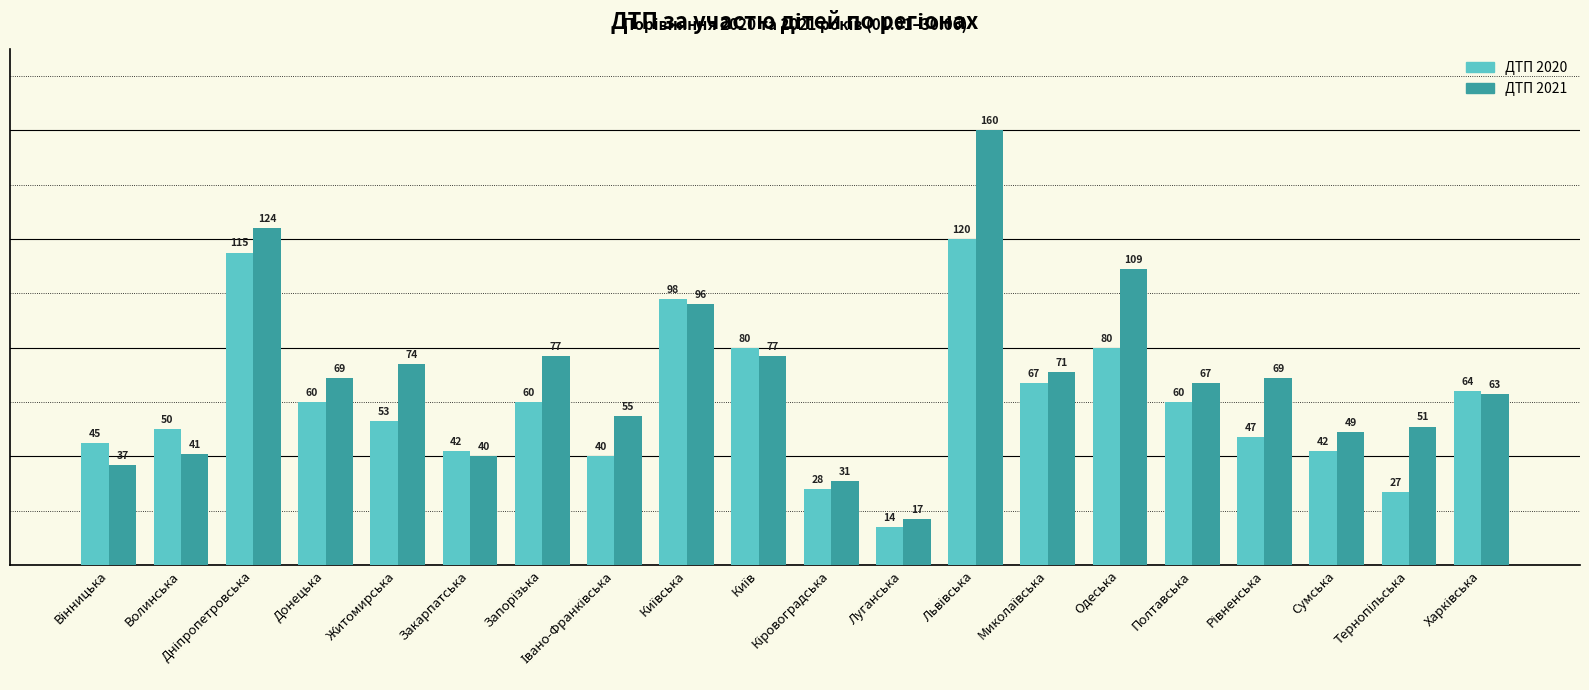

Rank the series by their maximum value, from lowest to highest.

ДТП 2020, ДТП 2021